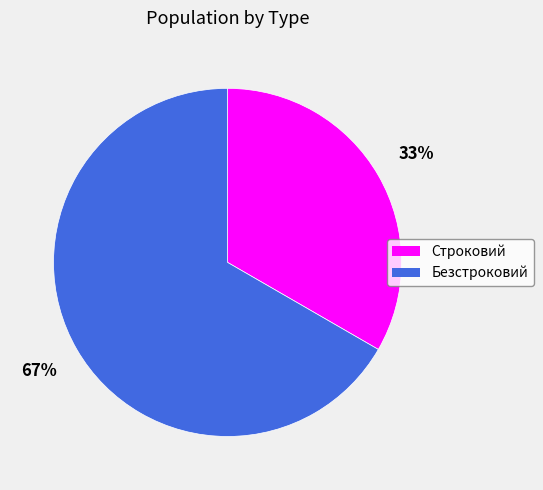

To the nearest percent, what is the average slice percentage?

50%